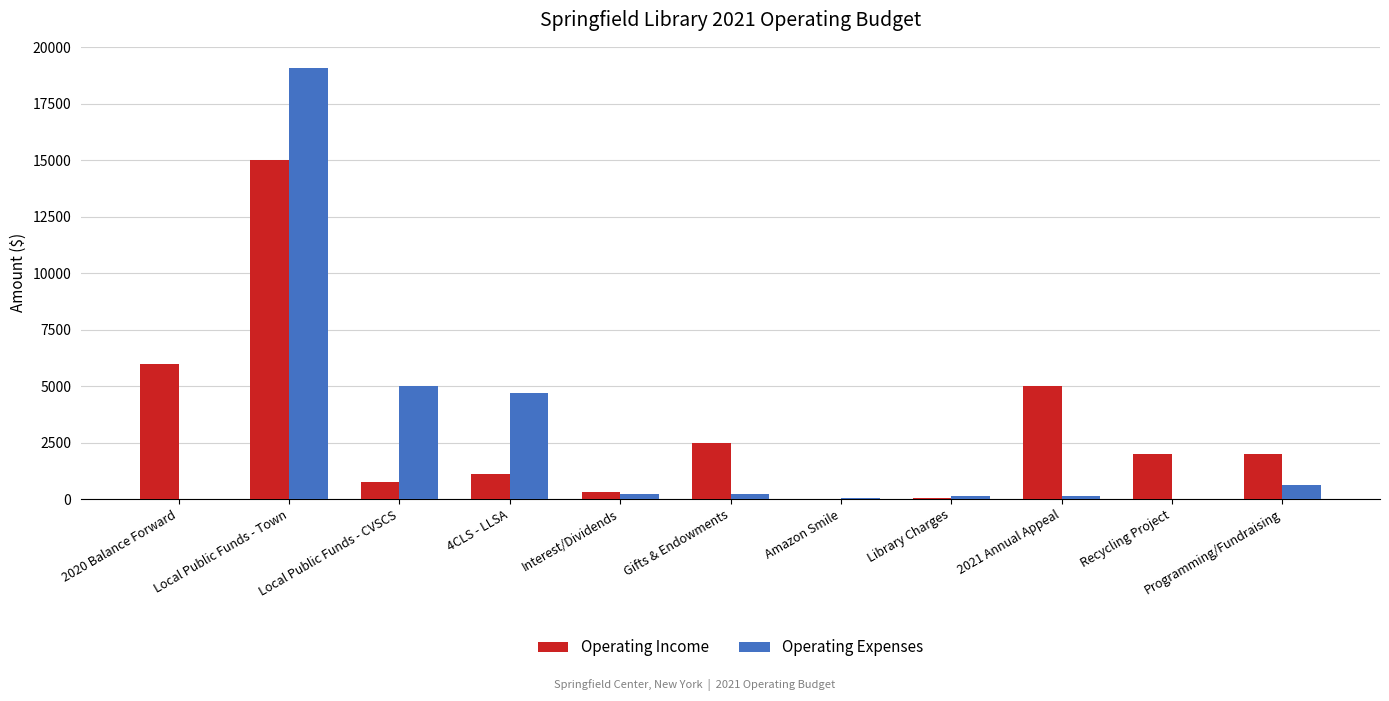

True or false: Operating Income has a value of 2000 at Programming/Fundraising.

True